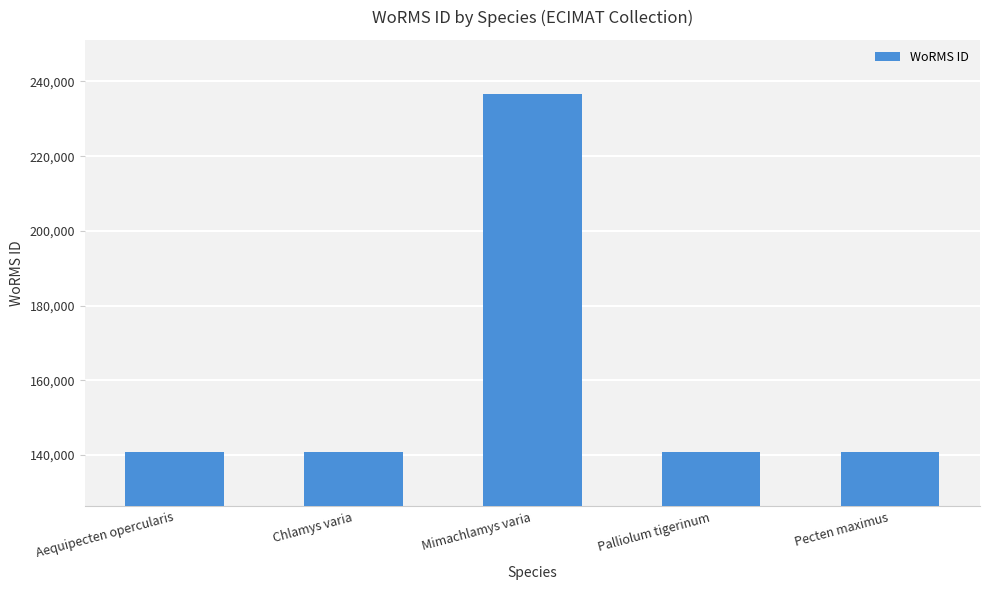

The chart shows a value of 140696 at Chlamys varia. True or false?

True